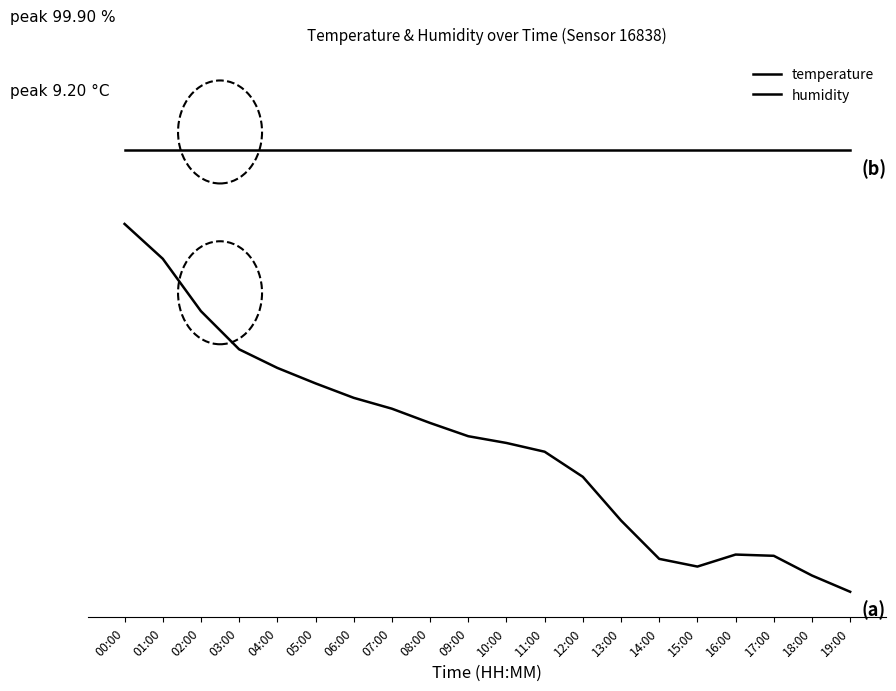

The humidity series shows 1.2 at 13:00. True or false?

True